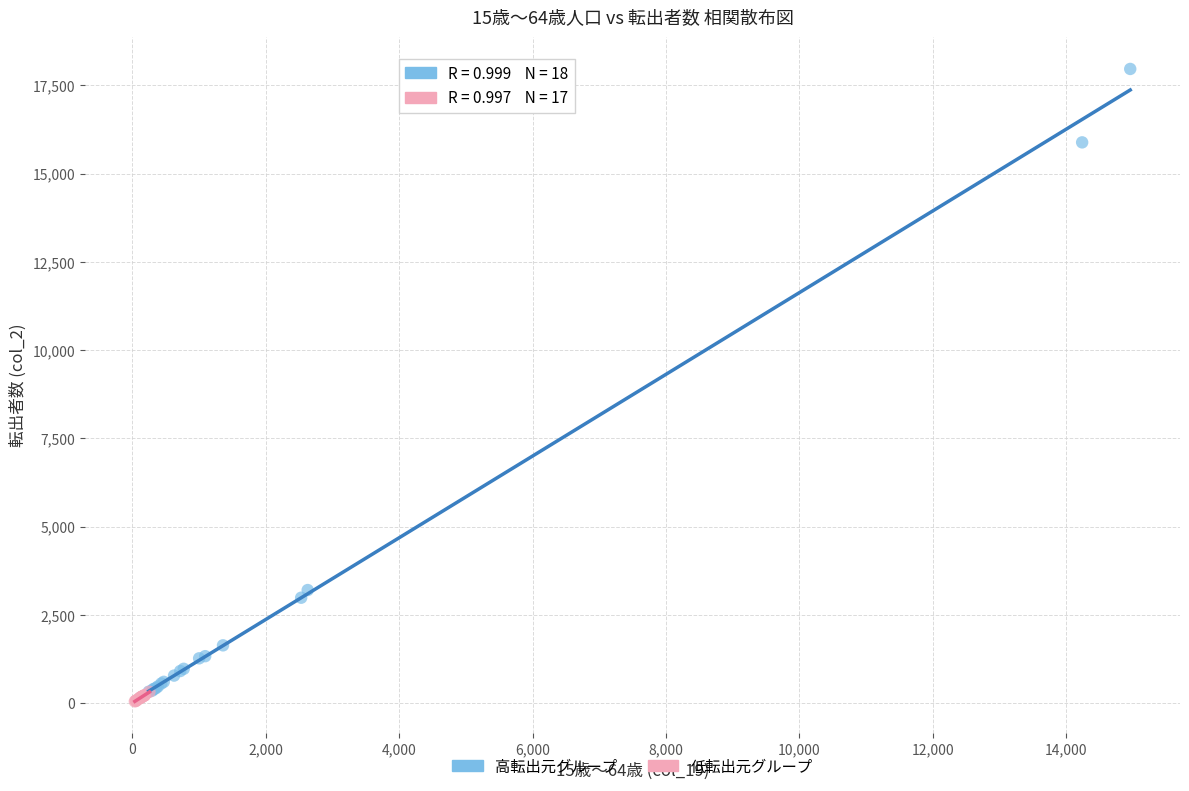

Which series has the largest Y range (max minus min)?

高転出元グループ